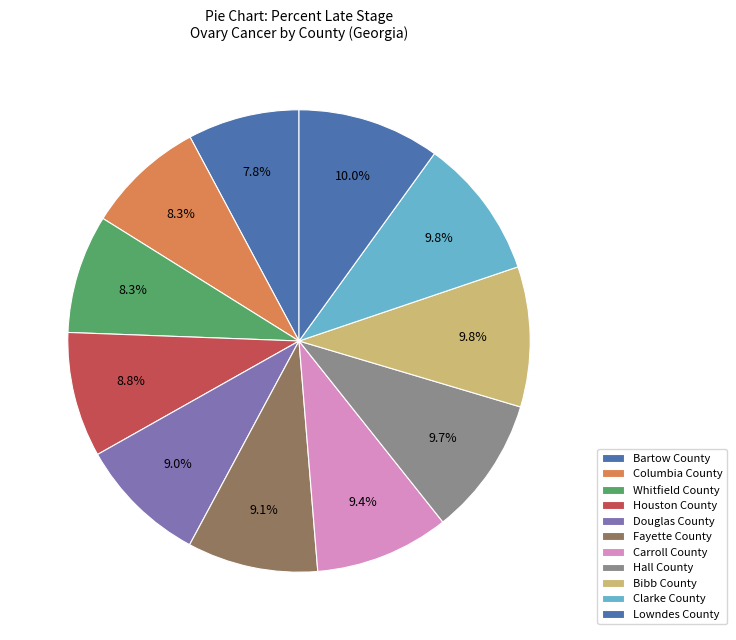

To the nearest percent, what is the difference between the largest and smallest slice percentages?

2%